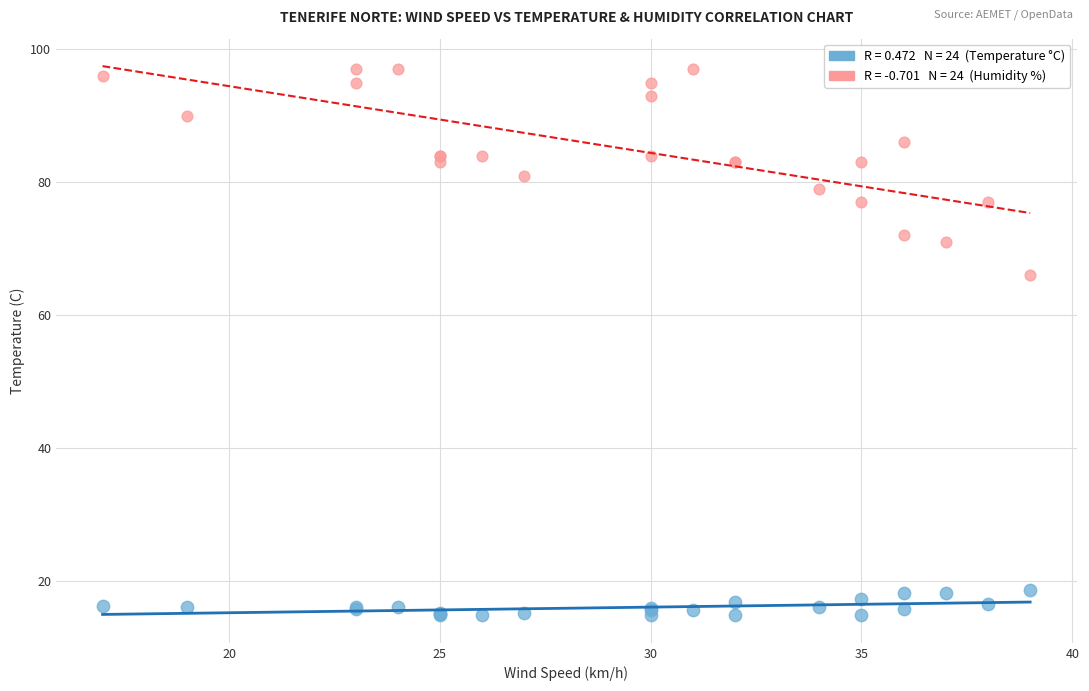

Across all series, what Y value is closest to 55?

66.0